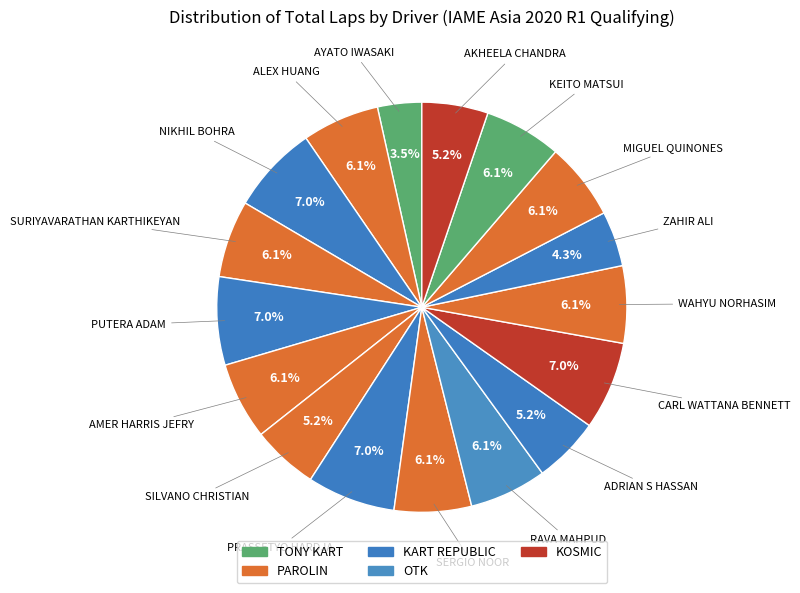

What is the largest slice in the pie chart?

NIKHIL BOHRA